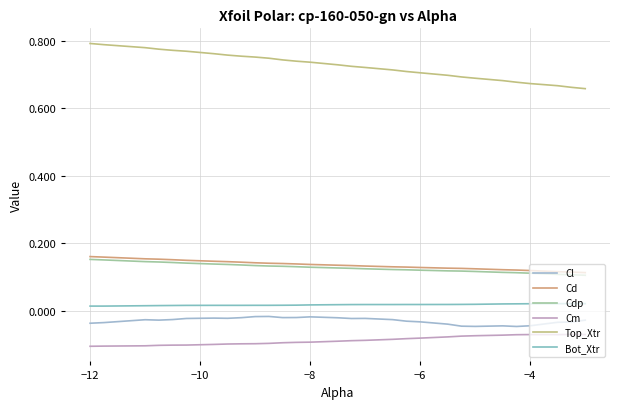

What is the value of the Cm point at the 12th from the left?

-0.1